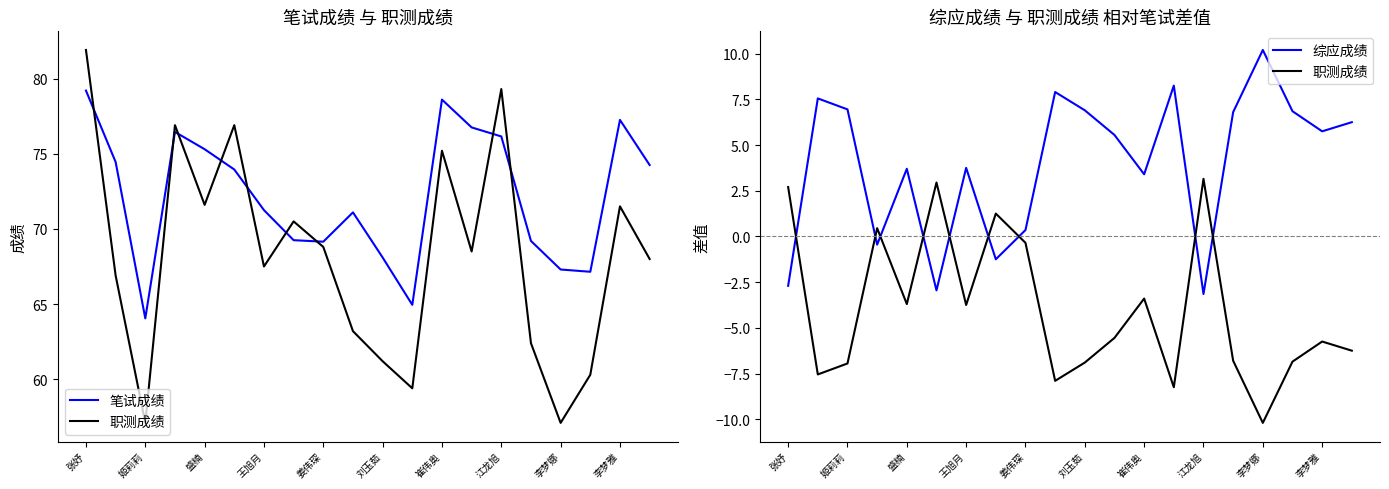

True or false: 笔试成绩 and 综应成绩 cross at least once.

False